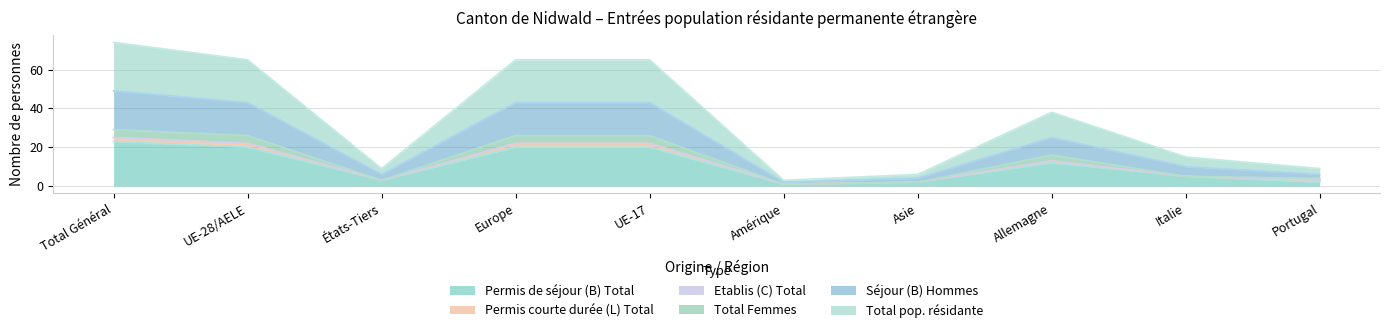

The value of Permis de séjour (B) Total at Portugal is 2. True or false?

True